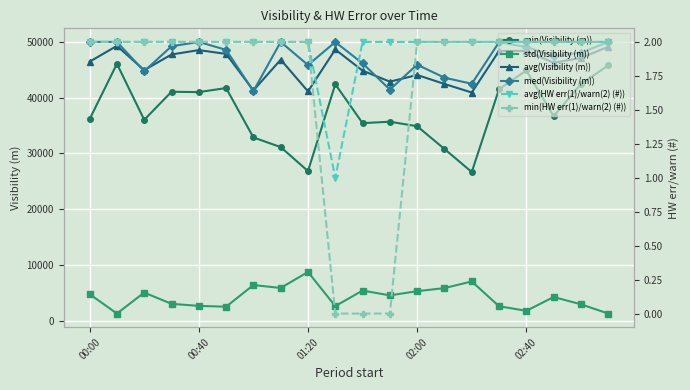

How many distinct data groups are displayed?

6